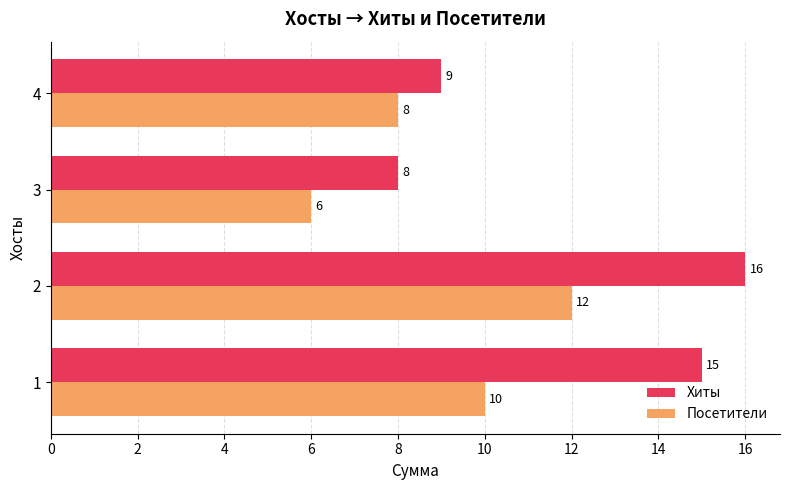

What is the difference between the maximum and minimum values in the Посетители series?

6